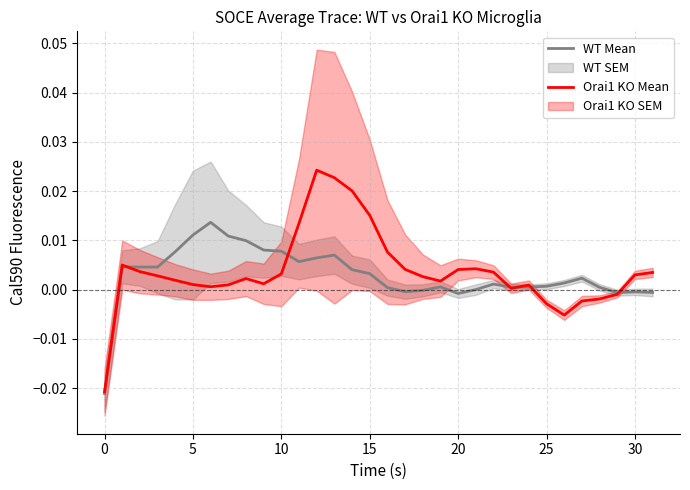

Reading right to left, what are all the values shown in this chart?

WT Mean: -0.0	-0.0	-0.0	0.0	0.0	0.0	0.0	0.0	0.0	0.0	0.0	-0.0	0.0	-0.0	-0.0	0.0	0.0	0.0	0.0	0.0	0.0	0.0	0.0	0.0	0.0	0.0	0.0	0.0	0.0	0.0	0.0	-0.0
Orai1 KO Mean: 0.0	0.0	-0.0	-0.0	-0.0	-0.0	-0.0	0.0	0.0	0.0	0.0	0.0	0.0	0.0	0.0	0.0	0.0	0.0	0.0	0.0	0.0	0.0	0.0	0.0	0.0	0.0	0.0	0.0	0.0	0.0	0.0	-0.0